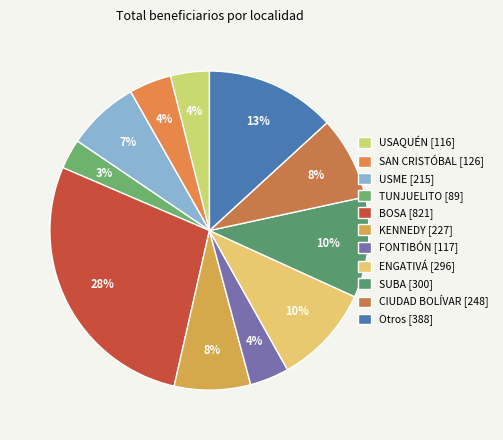

Count the number of slices in the pie.

11